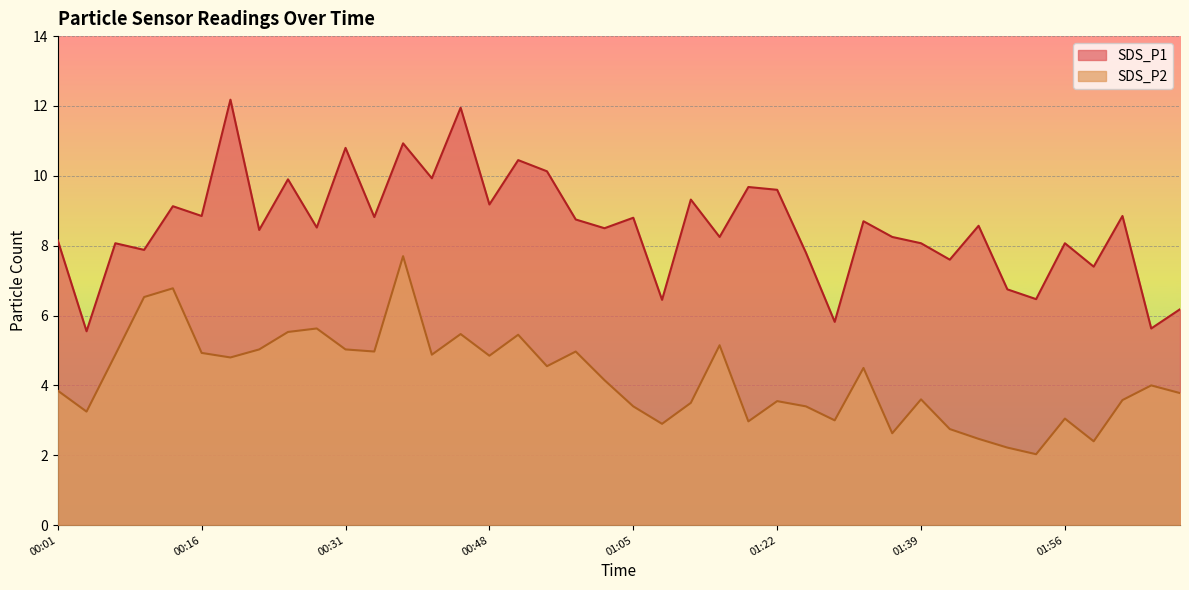

True or false: SDS_P2 has more than 1 interior local peaks.

True